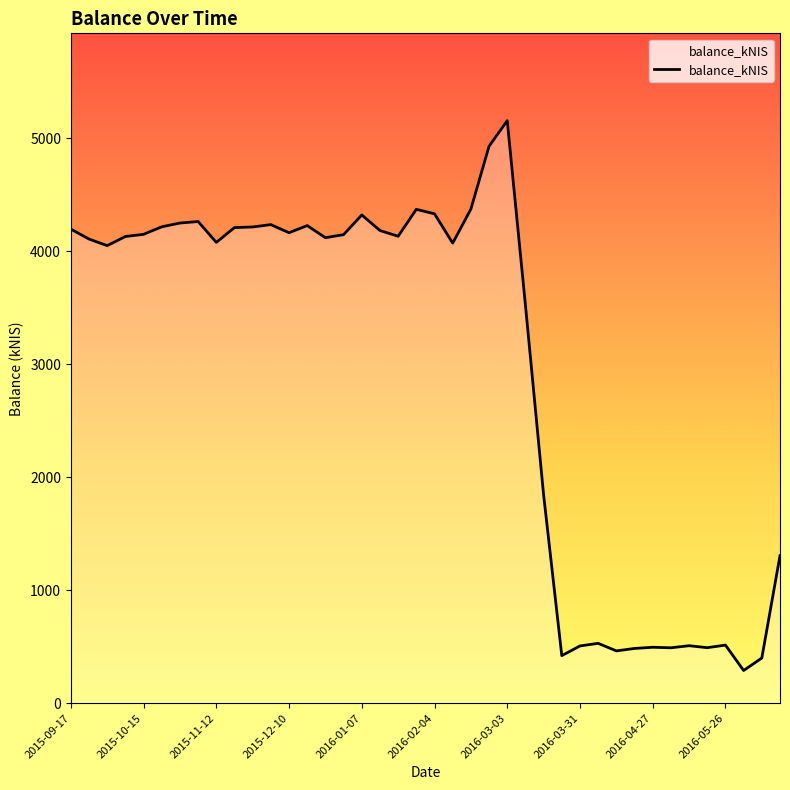

What is the smallest value displayed?

289.1